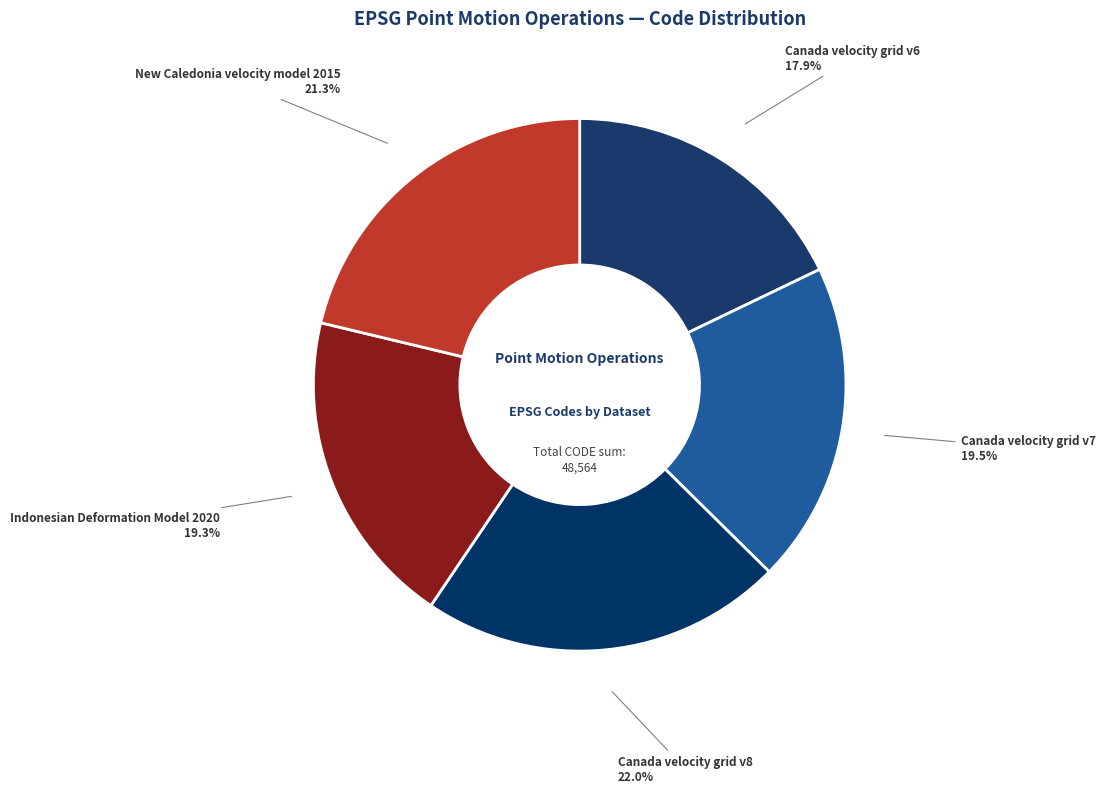

Count the number of slices in the pie.

5